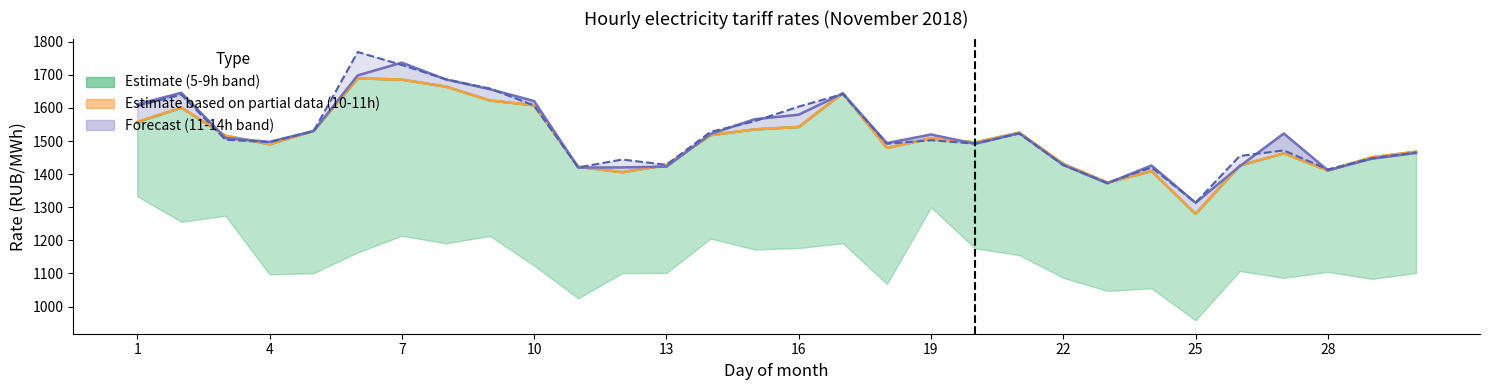

Which series changed the most between 14 and 16?

13.00-14.00